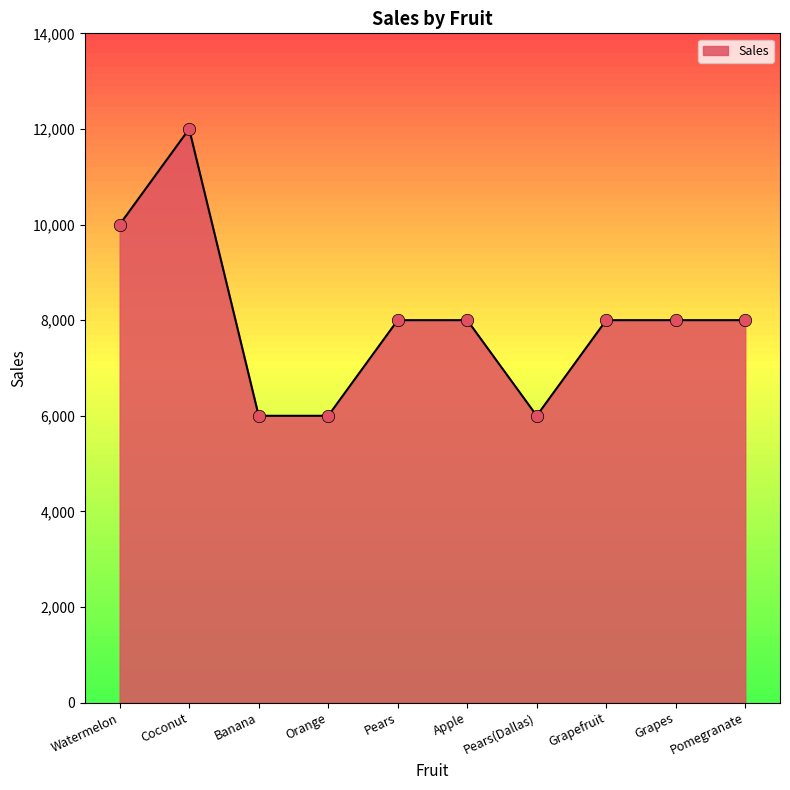

What is the change in value from Coconut to Pomegranate?

-4000